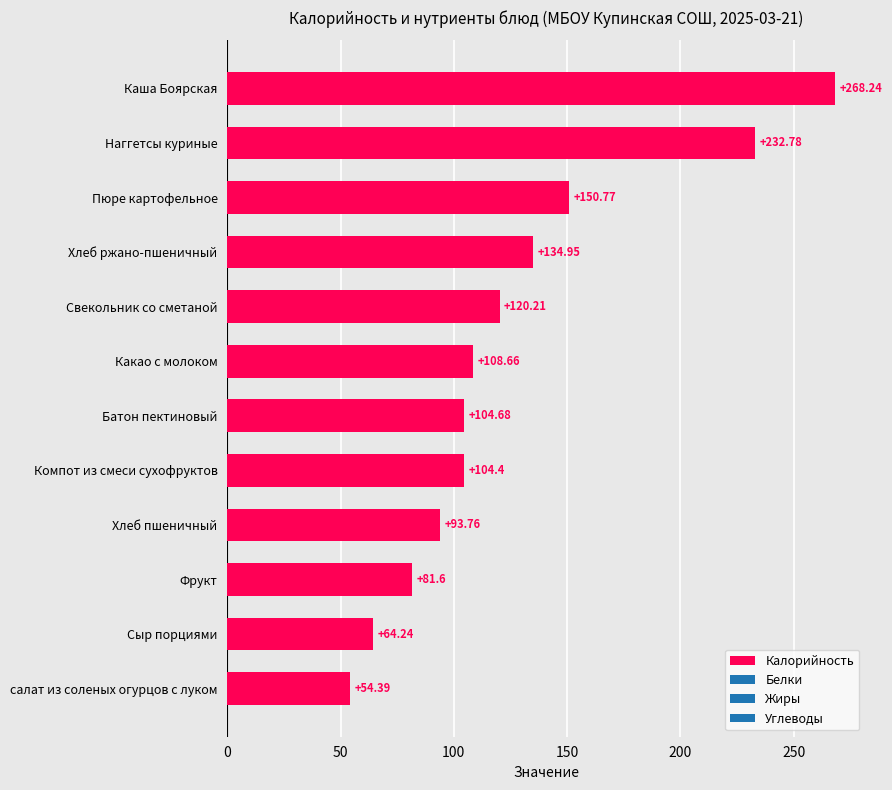

What is the label of the 8th bar from the bottom?

Свекольник со сметаной